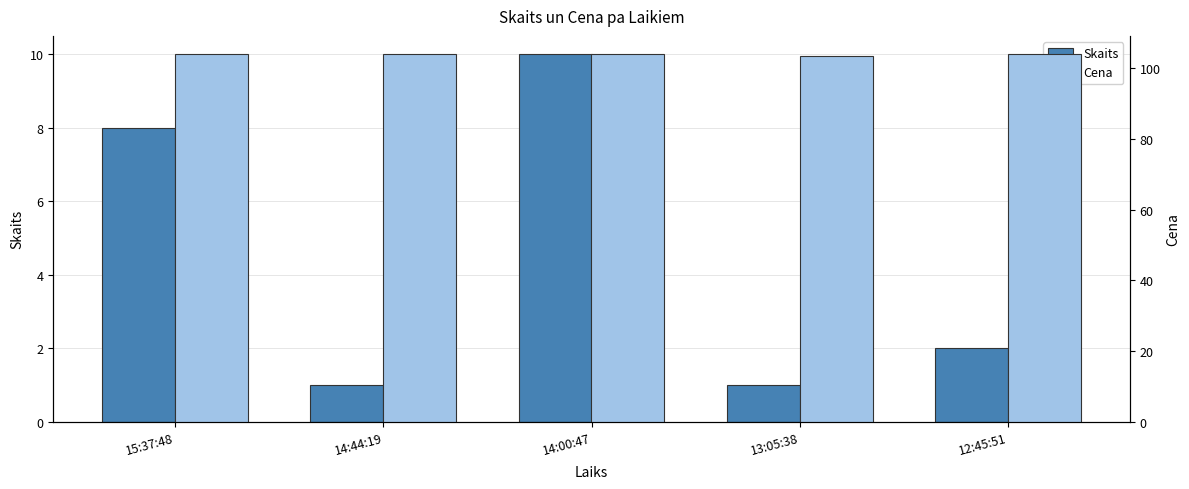

What is the difference between the highest and lowest values at 14:00:47?

94.0